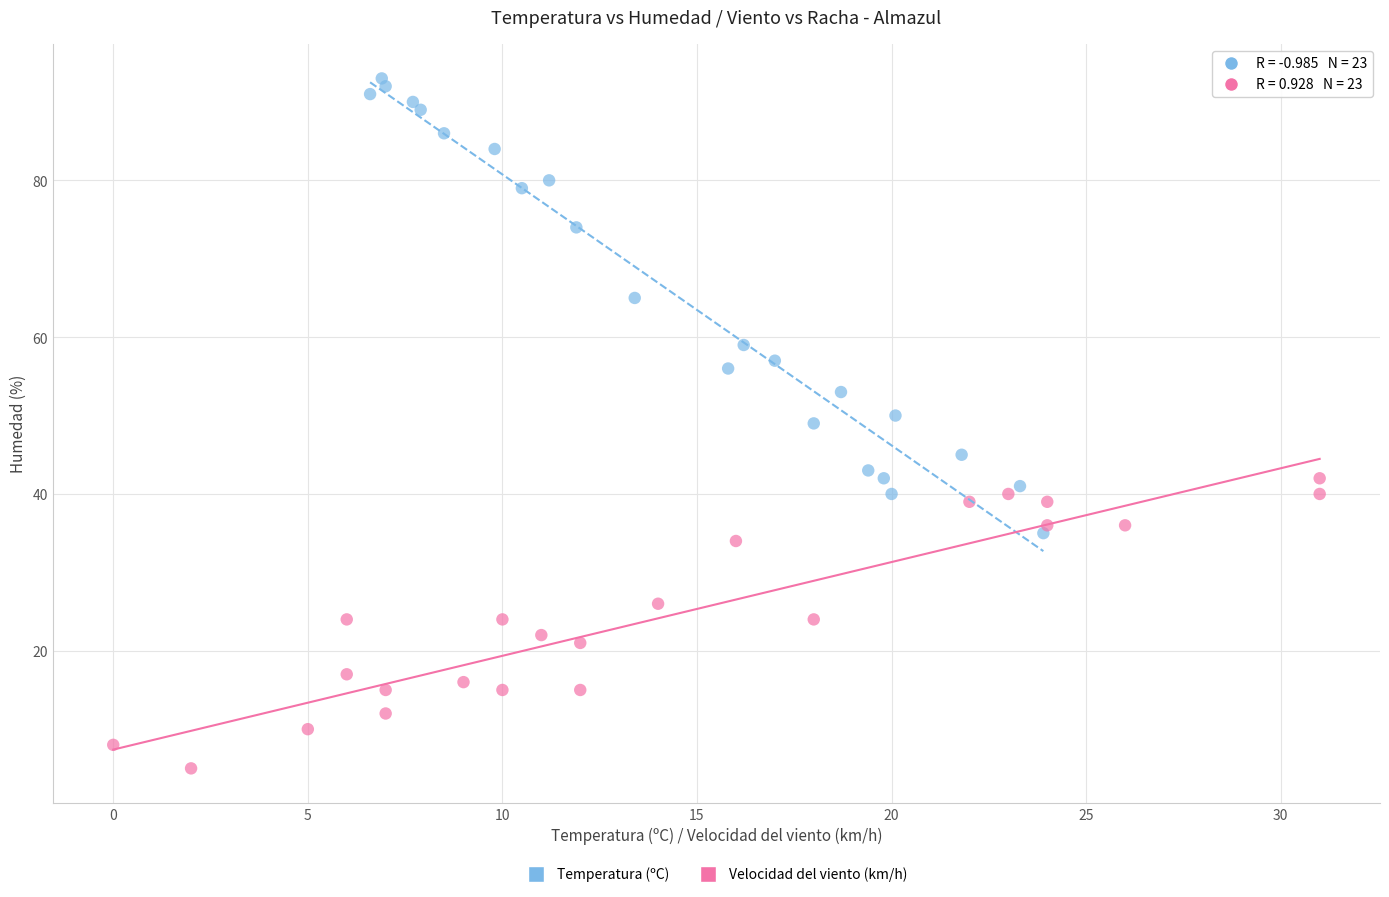

What are all the series names shown in the legend?

Temperatura (ºC), Velocidad del viento (km/h)